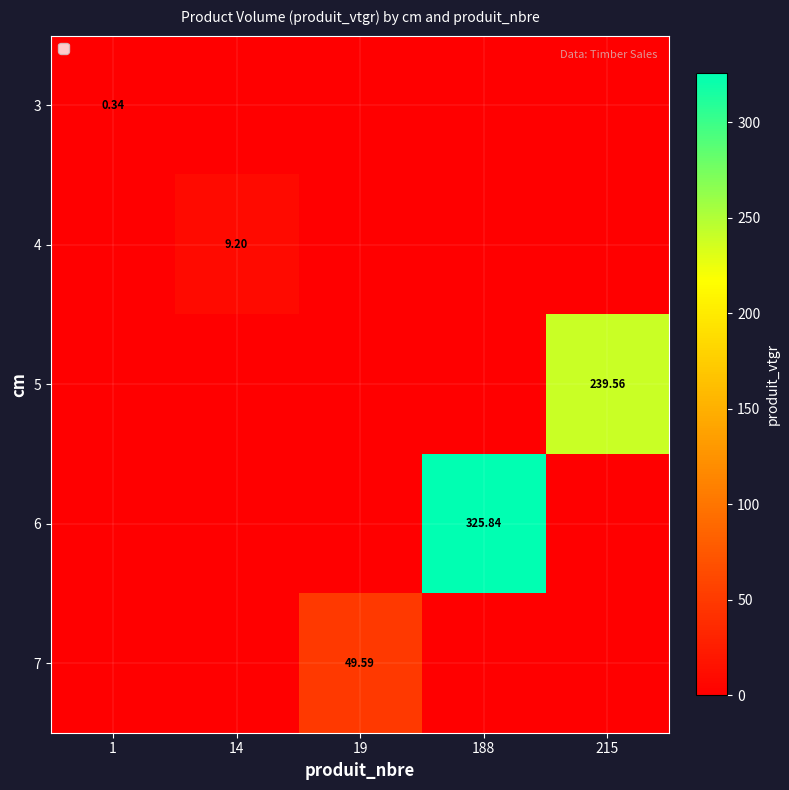

Which has a higher value, 19 or 1?

1